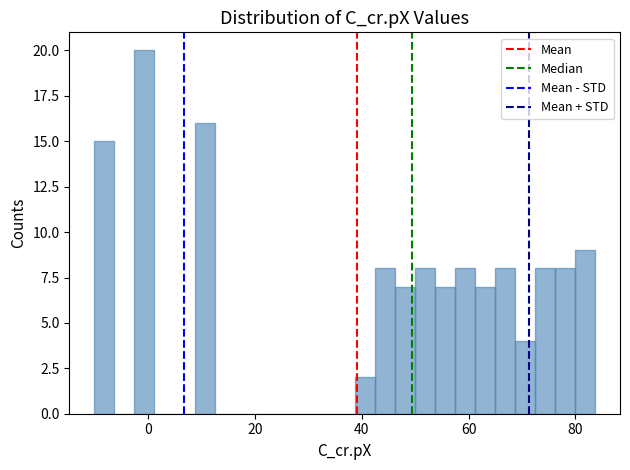

Around what value on the x-axis is the tallest bar? Give the approximate position of its centre, as read against the axis.

0